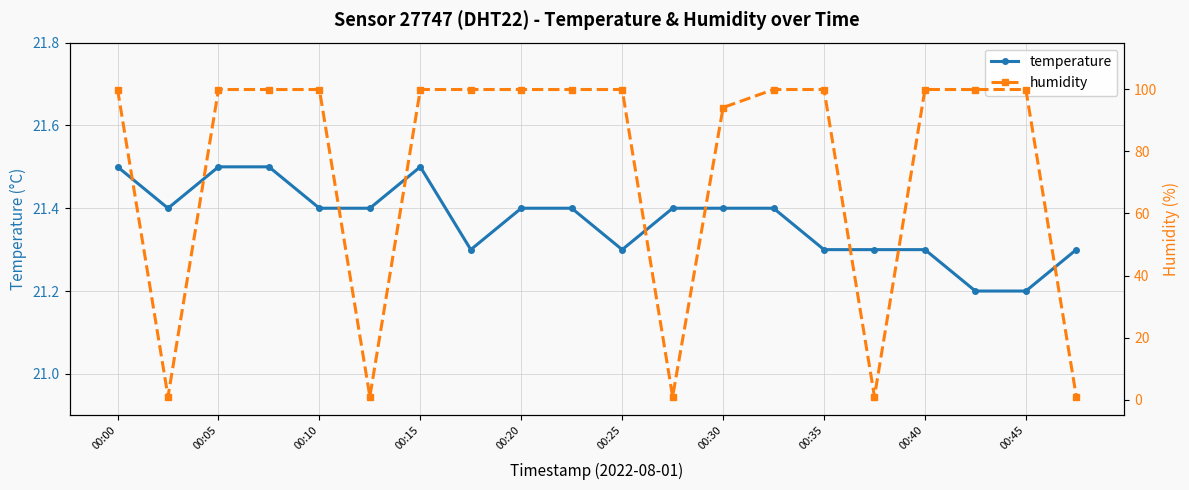

At how many categories does at least one series exceed 35?

15